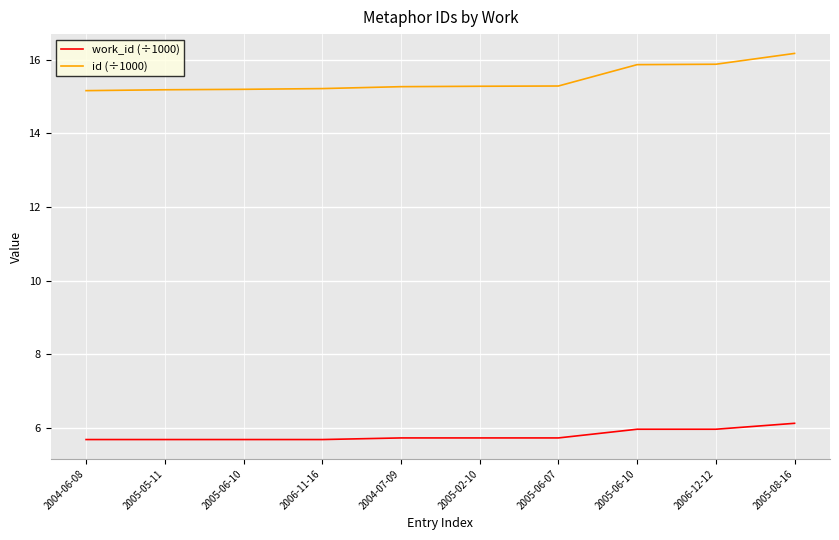

What are all the series names shown in the legend?

work_id (÷1000), id (÷1000)